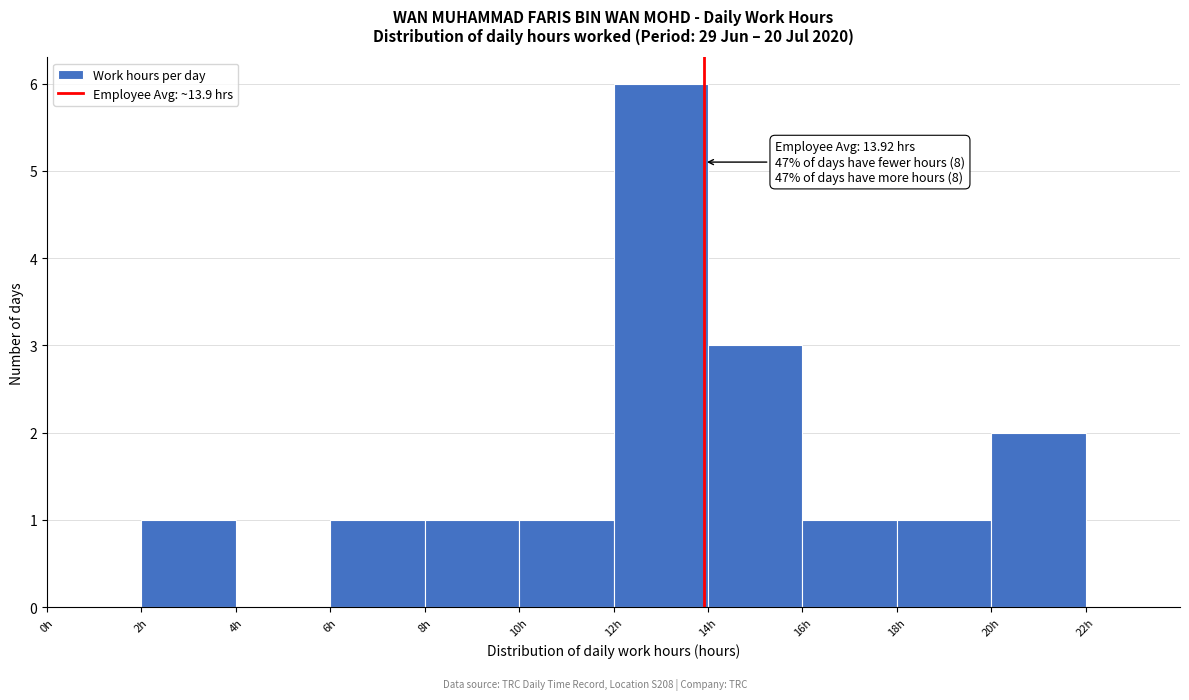

Which range on the x-axis has the tallest bar?

12 to 14